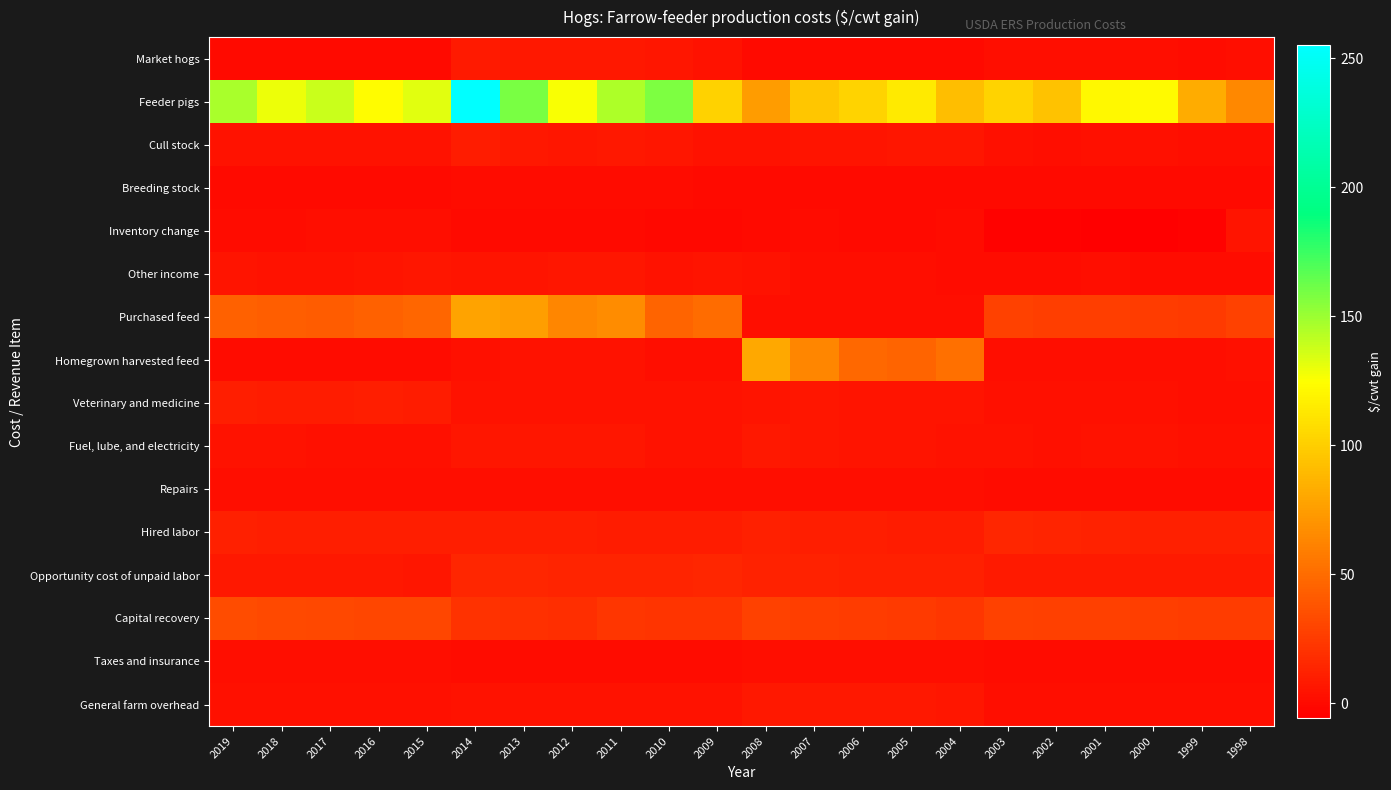

At 2000, list the series in order from largest to smallest.

Feeder pigs, Capital recovery, Purchased feed, Hired labor, Opportunity cost of unpaid labor, Fuel, lube, and electricity, Cull stock, Veterinary and medicine, Market hogs, Homegrown harvested feed, General farm overhead, Other income, Repairs, Taxes and insurance, Breeding stock, Inventory change